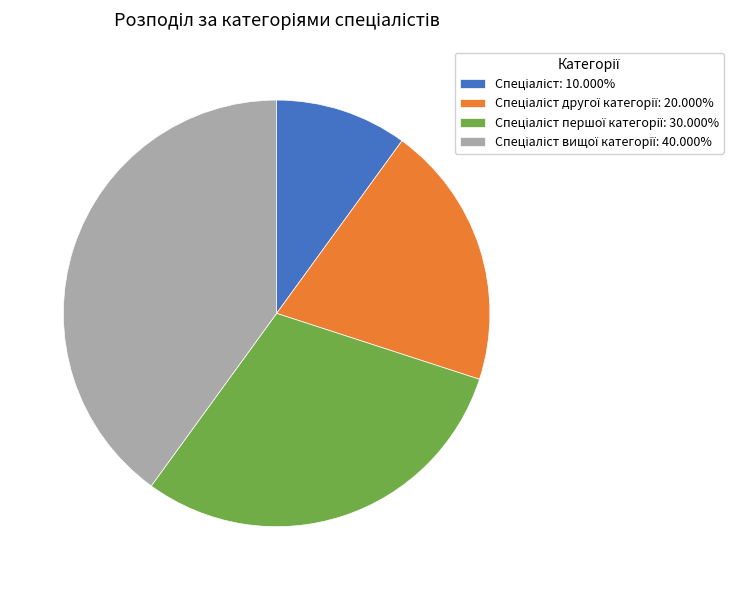

Is there any slice that represents more than half of the pie?

No